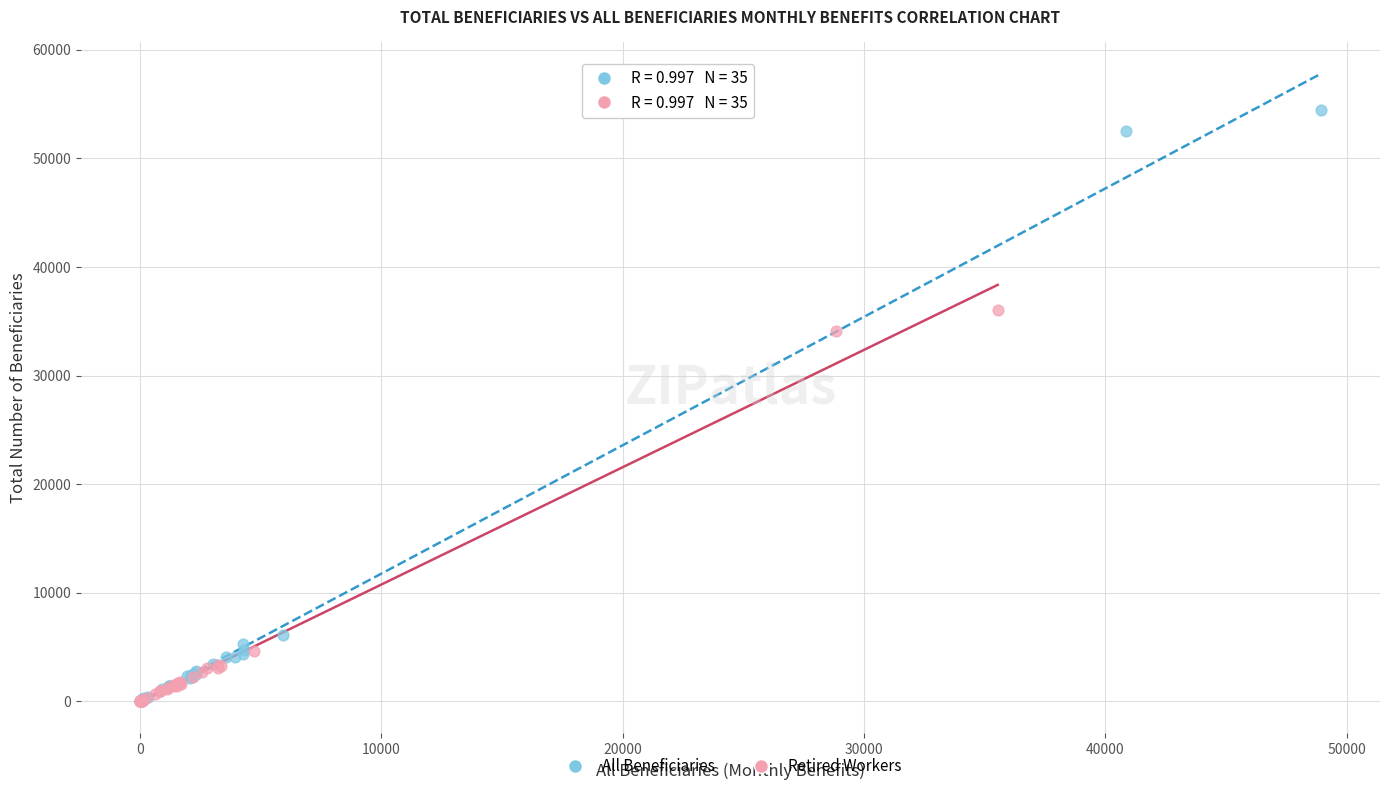

Which series reaches the maximum Y coordinate?

All Beneficiaries